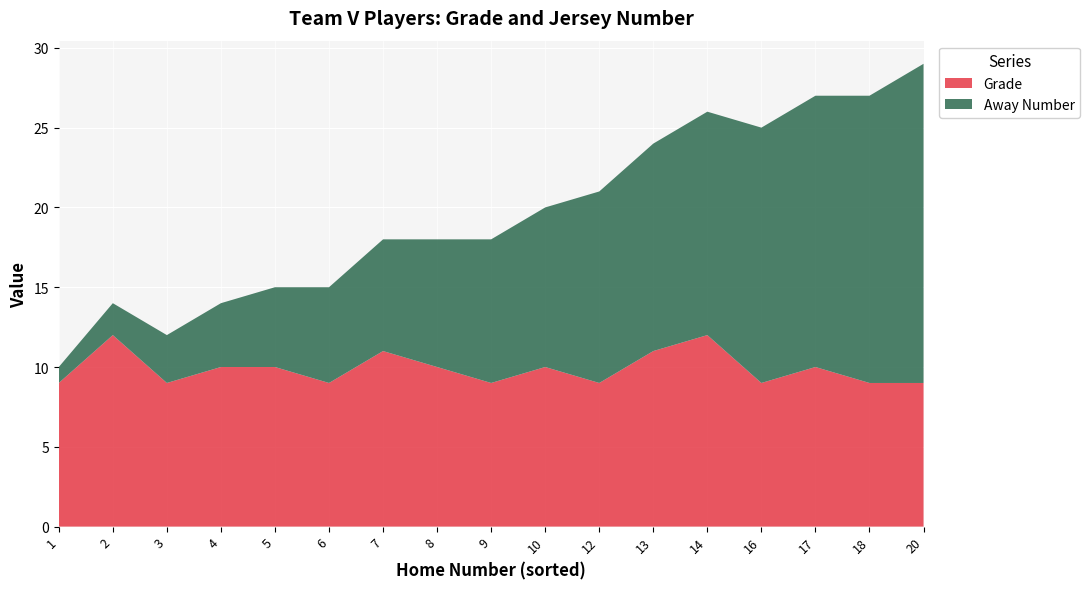

What is the difference between the maximum and second lowest values in the Away Number series?

18